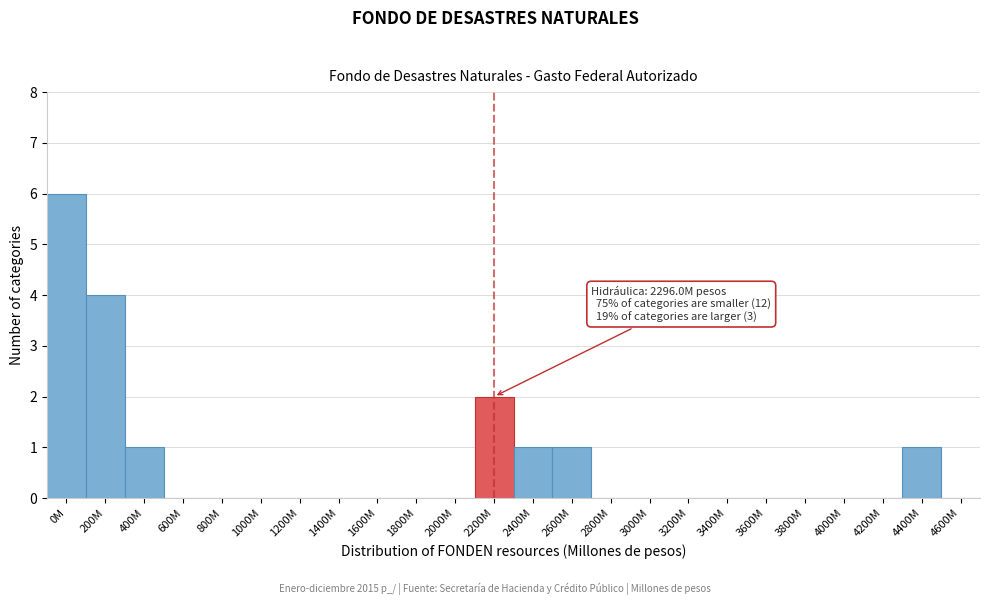

Reading left to right, extract all data points from this chart.

0M=6	200M=4	400M=1	600M=0	800M=0	1000M=0	1200M=0	1400M=0	1600M=0	1800M=0	2000M=0	2200M=2	2400M=1	2600M=1	2800M=0	3000M=0	3200M=0	3400M=0	3600M=0	3800M=0	4000M=0	4200M=0	4400M=1	4600M=0